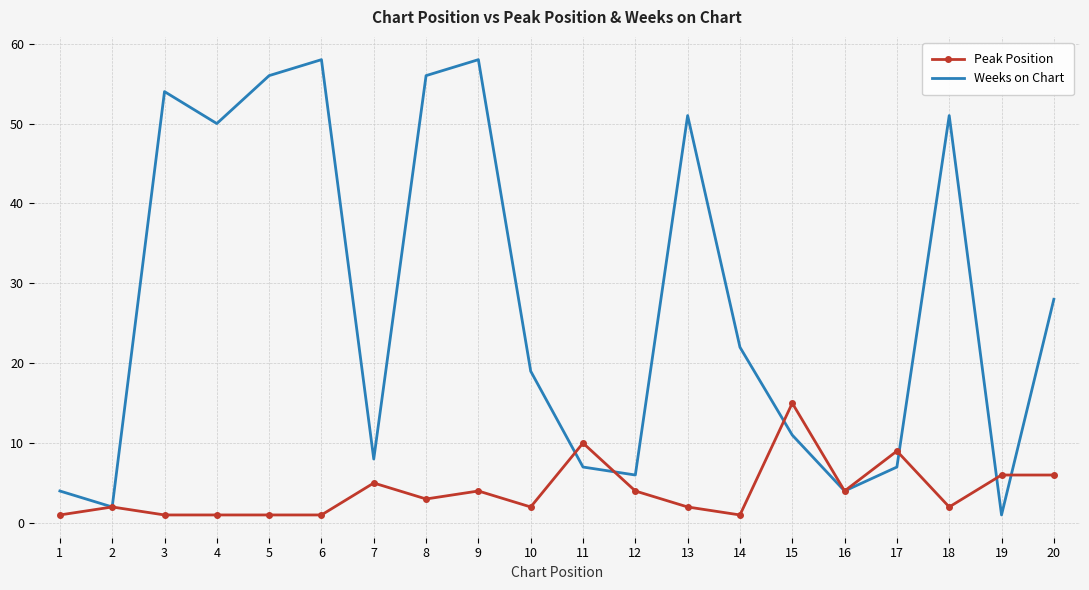

Which series has the largest total across all categories?

Weeks on Chart